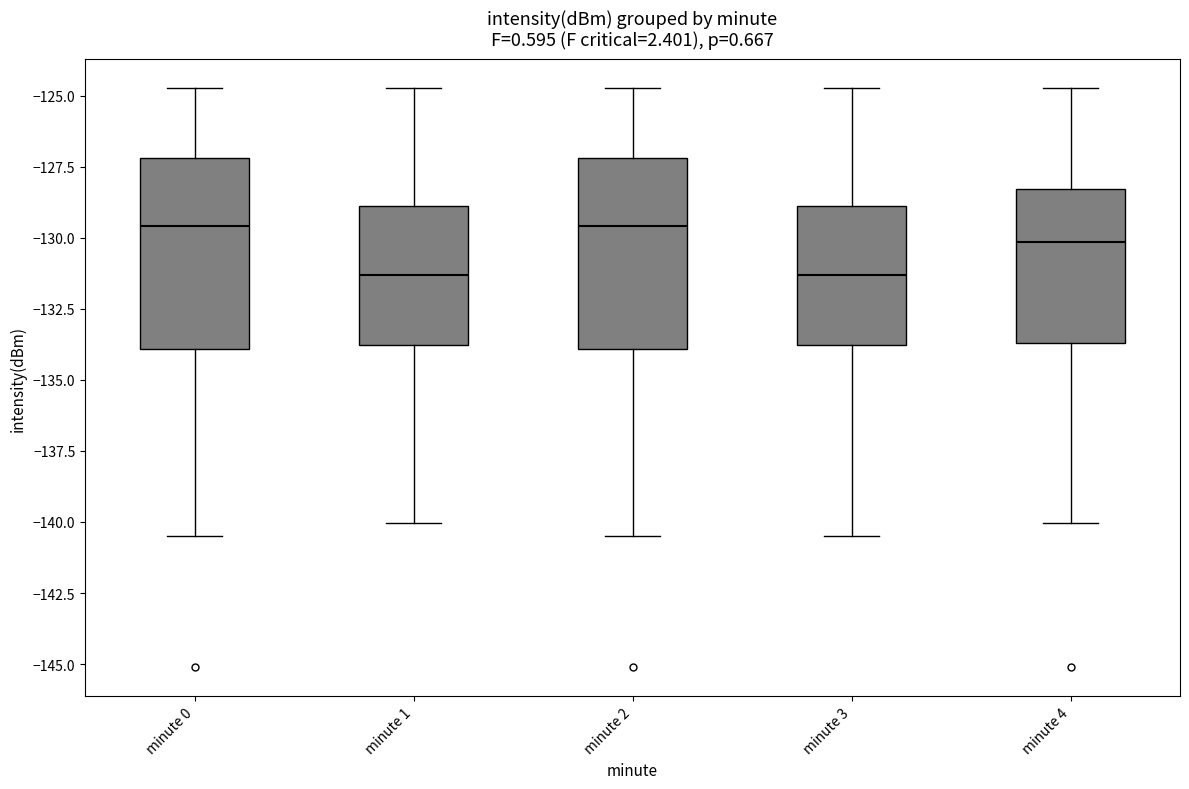

Reading left to right, transcribe this box plot: for each box, give where its median line is, the range the box spans, and where its two whiskers end, as read against the y-axis. The values are not printed on the chart, so give them approximately, as read against the axis.

minute 0: median -129.5, box -134.0 to -127.0, whiskers -140.5 to -124.5
minute 1: median -131.5, box -134.0 to -129.0, whiskers -140.0 to -124.5
minute 2: median -129.5, box -134.0 to -127.0, whiskers -140.5 to -124.5
minute 3: median -131.5, box -134.0 to -129.0, whiskers -140.5 to -124.5
minute 4: median -130.0, box -133.5 to -128.5, whiskers -140.0 to -124.5